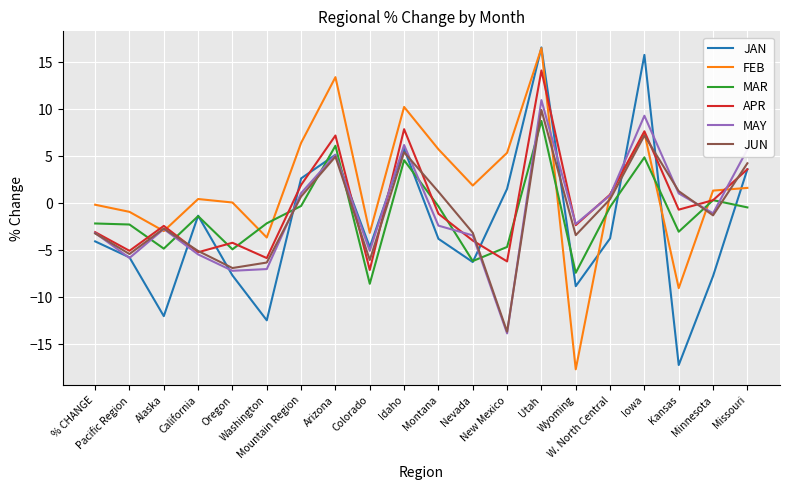

What is the approximate value of JAN at Wyoming?

-8.8